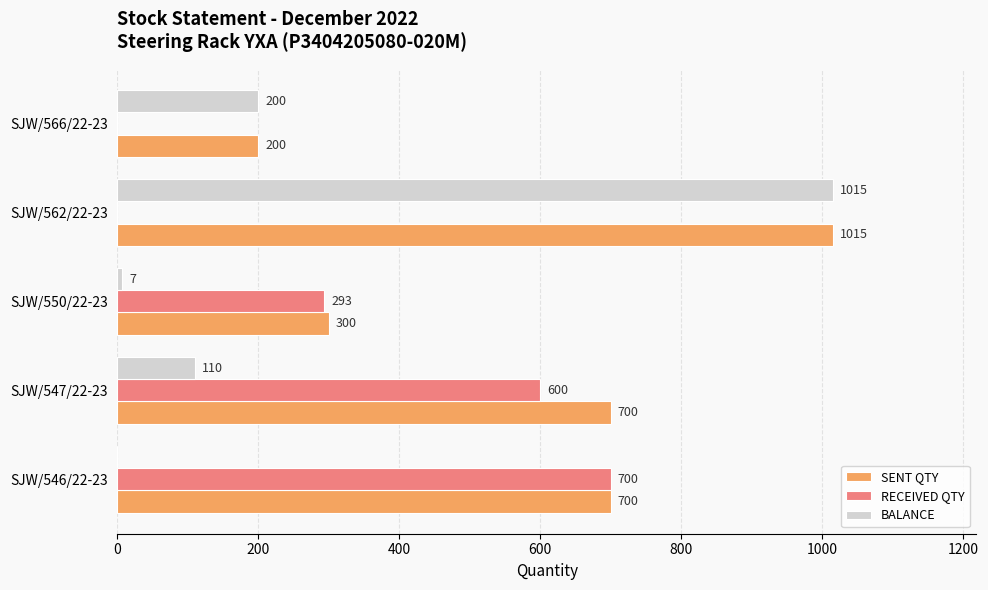

Which series has the largest total across all categories?

SENT QTY